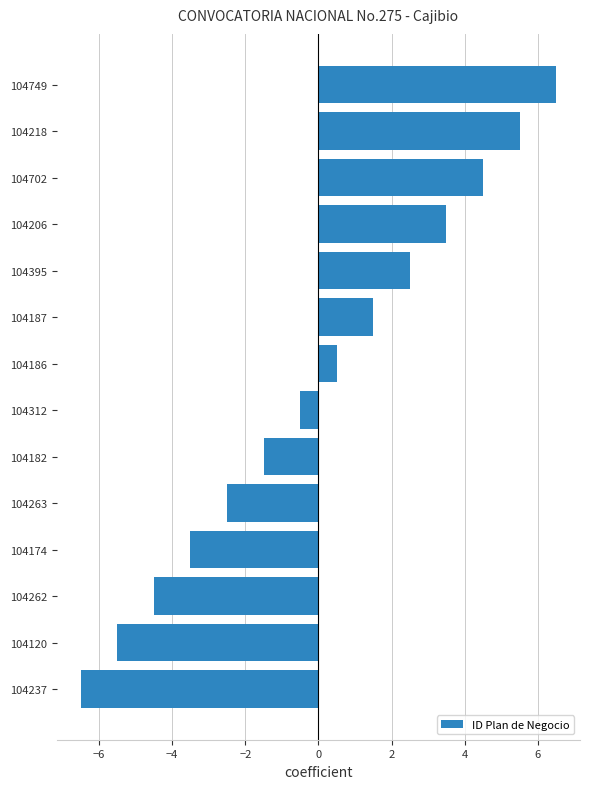

Is it true that the value at 104702 is 6.5?

False